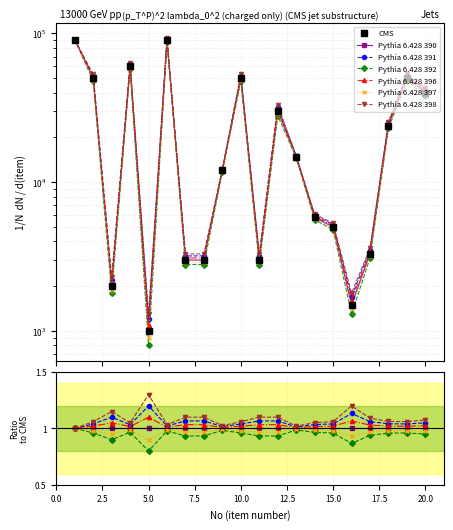

True or false: Pythia 6.428 396 and Pythia 6.428 391 cross at least once.

False